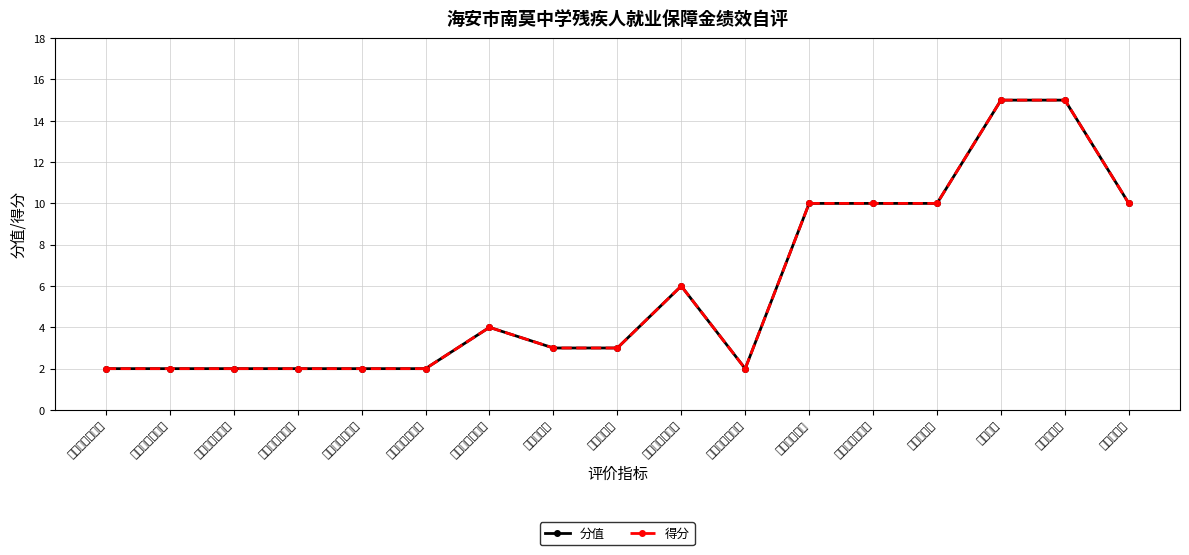

List the labels in order of 分值 value, largest first.

社会效益, 可持续影响, 单位残疾人数, 日常工作保障率, 支付及时性, 满意度指标, 制度执行有效性, 资金使用合规性, 预算执行率, 资金到位率, 立项依据充分性, 立项程序规范性, 绩效指标明确性, 绩效目标合理性, 预算编制科学性, 资金分配合理性, 管理制度健全性